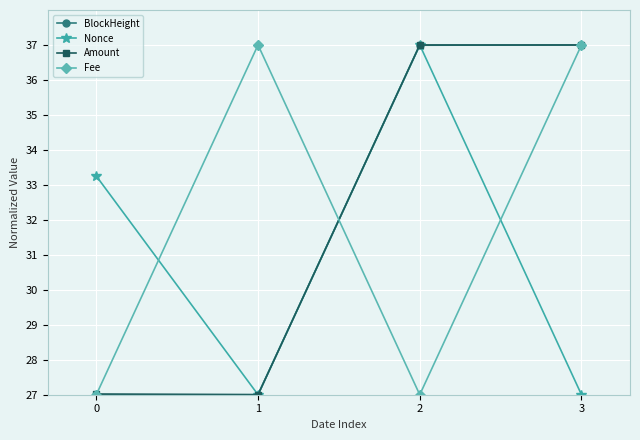

Does the chart display data point markers on the line(s)?

Yes